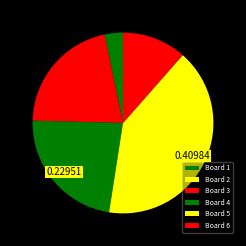

Is it true that Board 5 is 41% of the pie?

True